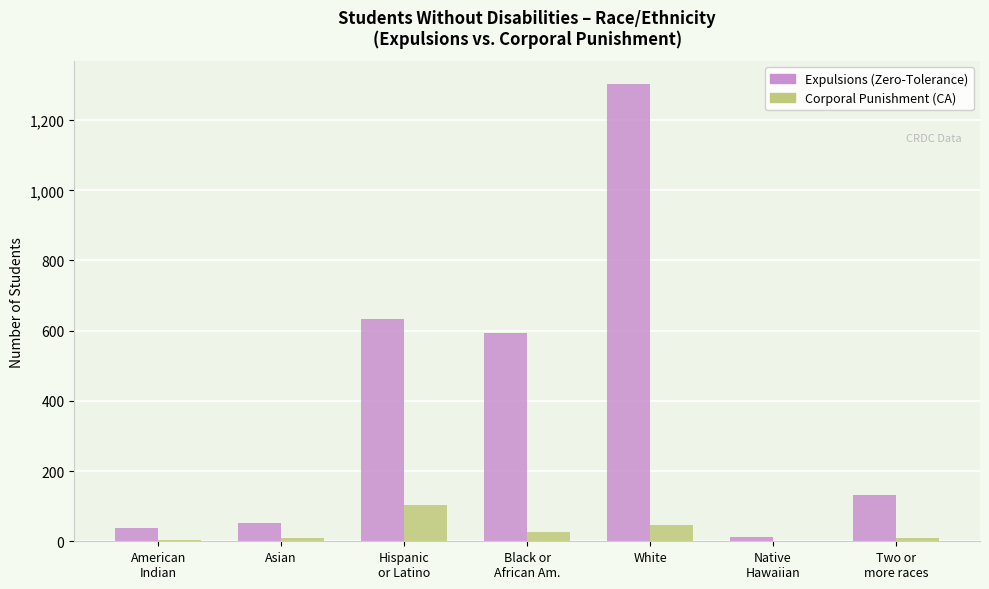

Which series has the largest total across all categories?

Expulsions (Zero-Tolerance)